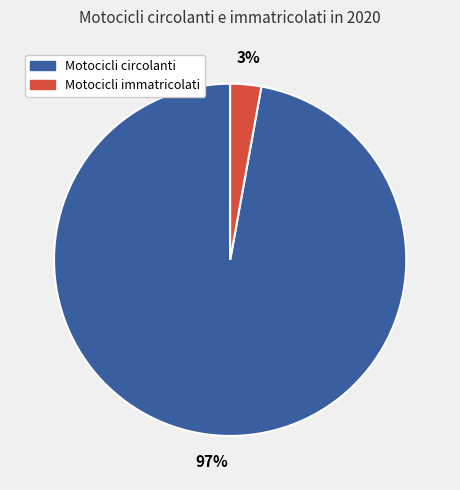

Is there any slice that represents more than half of the pie?

Yes